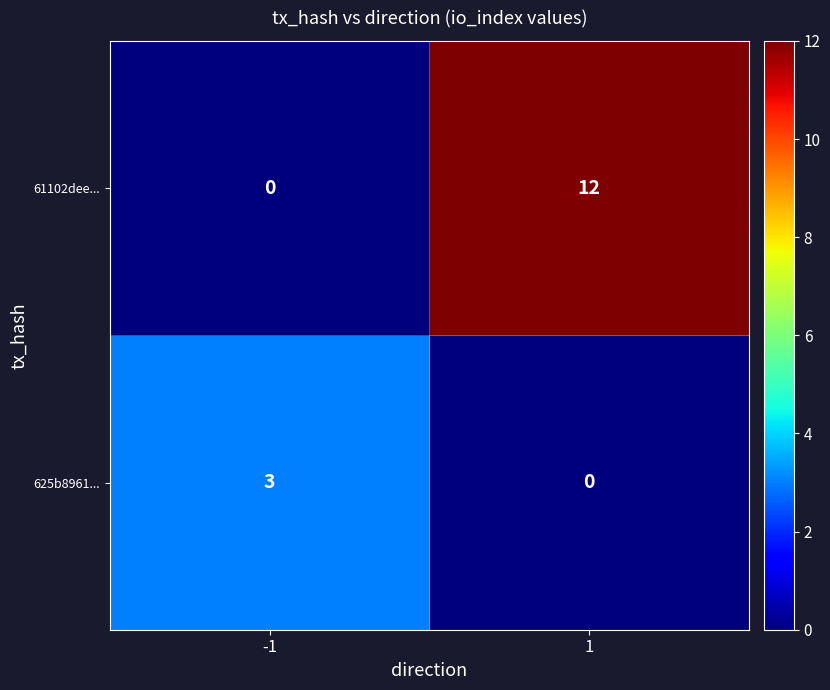

What is the difference between the maximum and minimum values in the 625b8961... series?

3